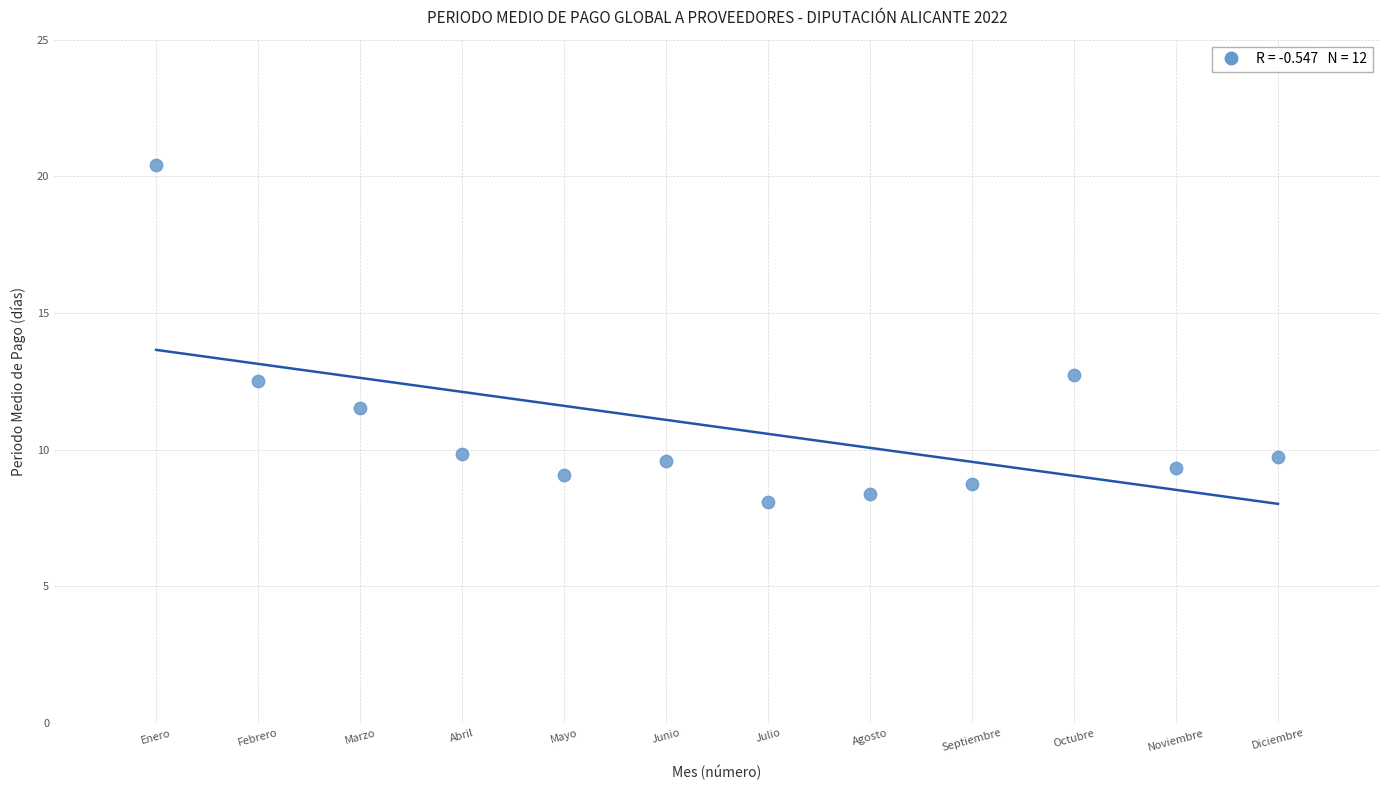

What Y value in the scatter plot is closest to 14?

12.8